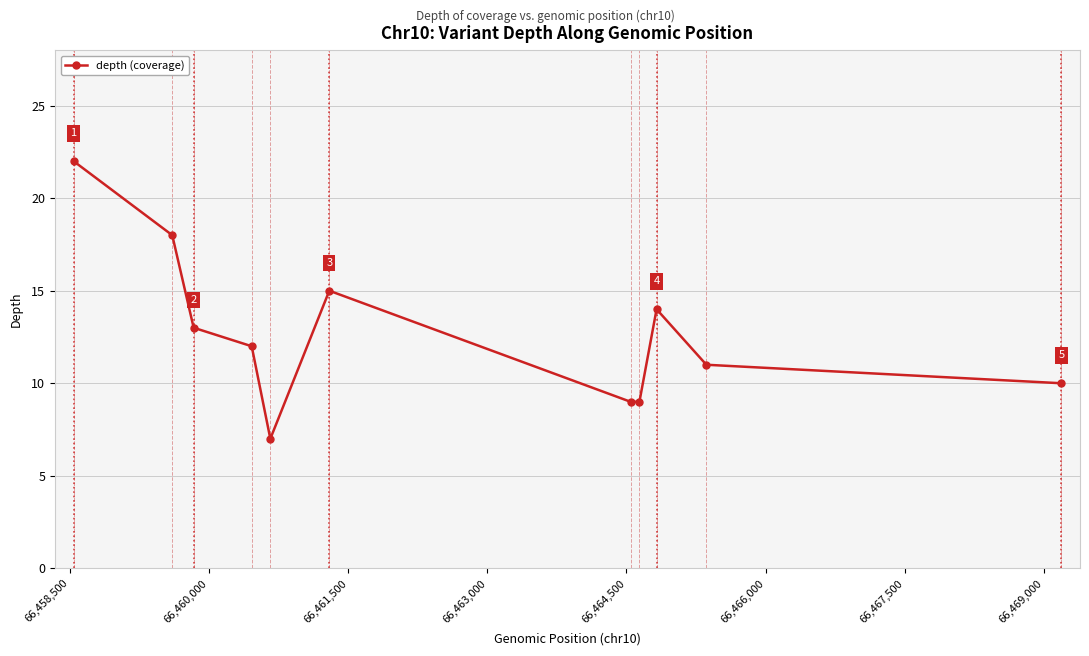

What is the average value?

13